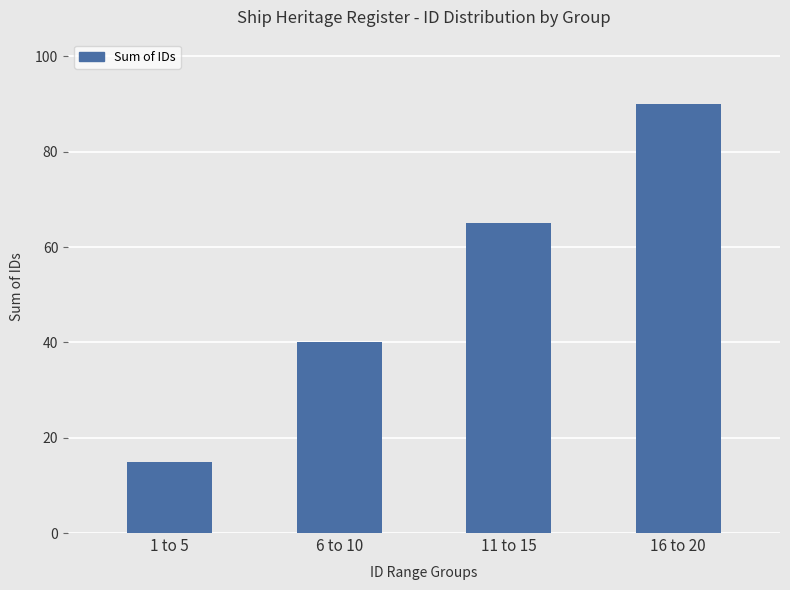

Rank the categories by value from highest to lowest.

16 to 20, 11 to 15, 6 to 10, 1 to 5